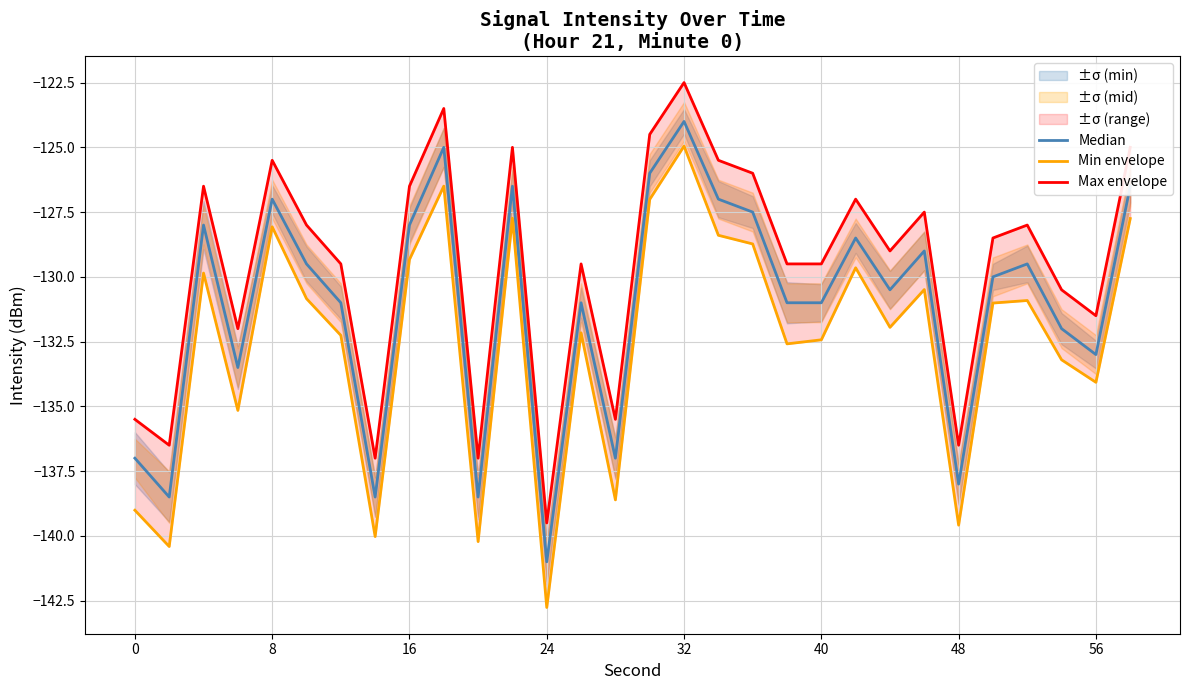

What is the highest value of the Median series?

-124.0